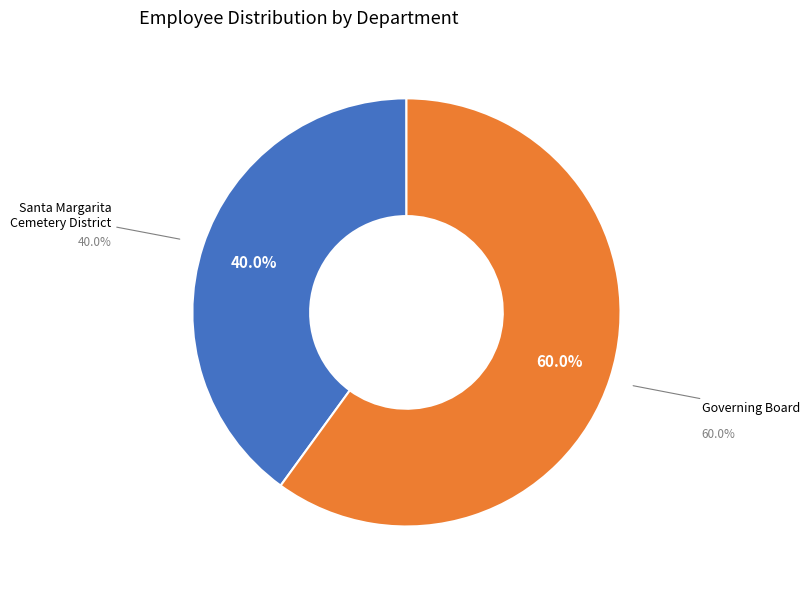

Rank the categories by value from highest to lowest.

Governing Board, Santa Margarita Cemetery District